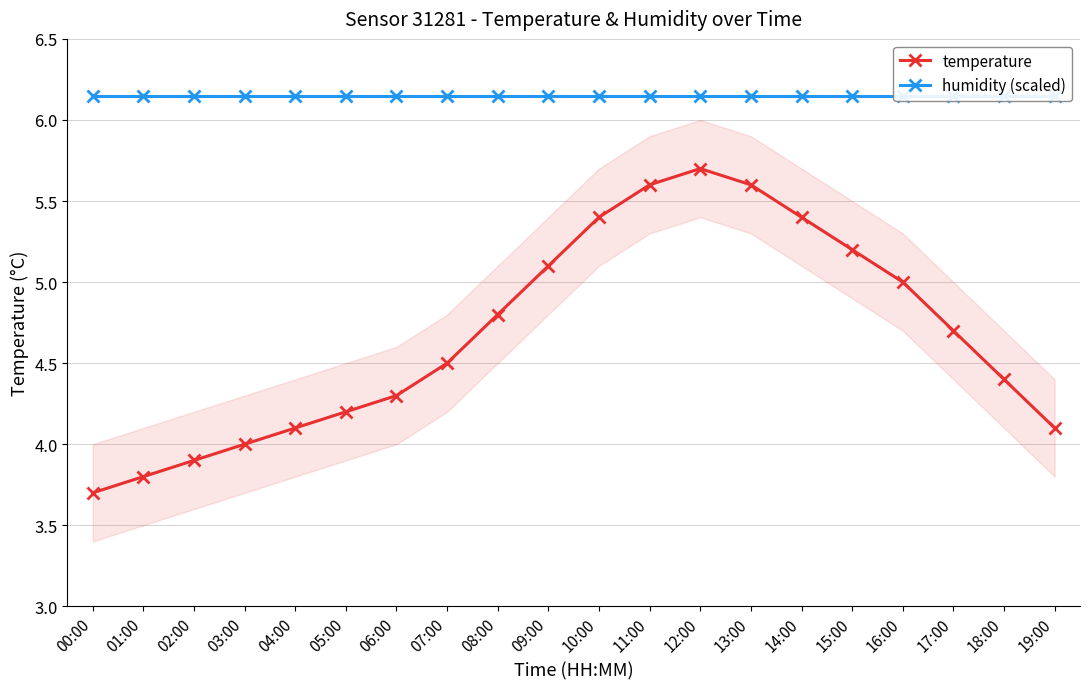

Reading right to left, extract all data points from this chart.

temperature: 4.1	4.4	4.7	5.0	5.2	5.4	5.6	5.7	5.6	5.4	5.1	4.8	4.5	4.3	4.2	4.1	4.0	3.9	3.8	3.7
humidity (scaled): 6.2	6.2	6.2	6.2	6.2	6.2	6.2	6.2	6.2	6.2	6.2	6.2	6.2	6.2	6.2	6.2	6.2	6.2	6.2	6.2